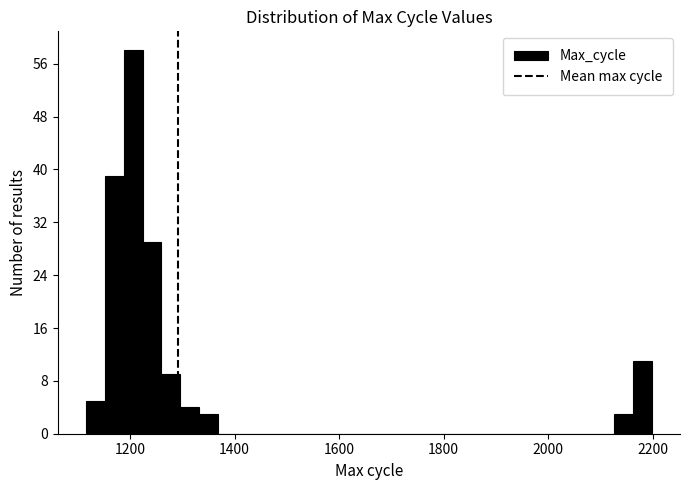

Read against the x-axis, roughly where is the centre of the tallest bar?

1200